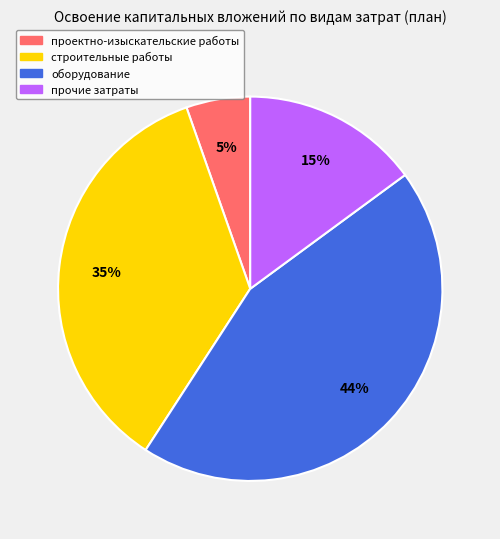

To the nearest percent, what percentage of the pie is строительные работы?

35%